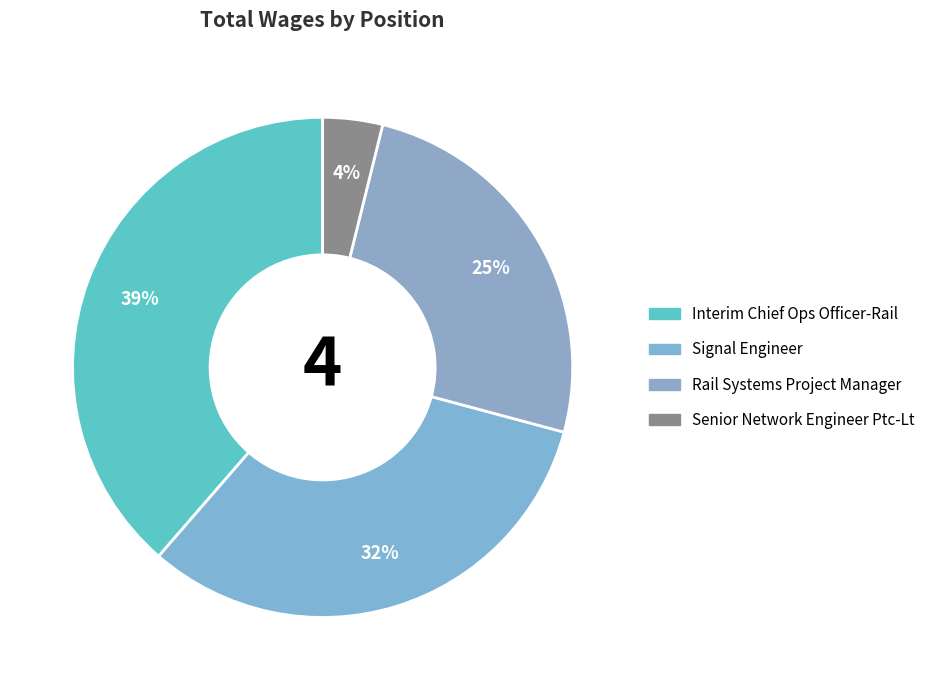

How many segments does this pie chart have?

4